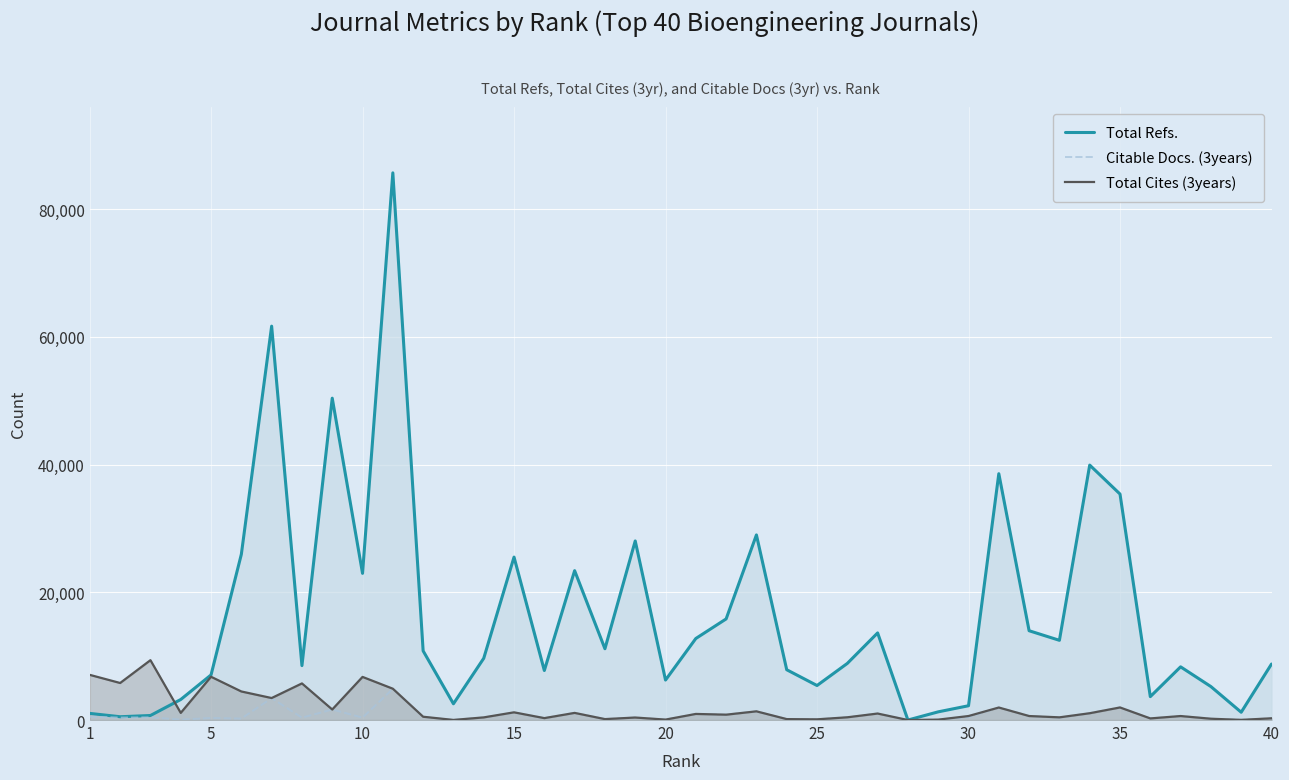

List the series in order of their peak value, lowest first.

Citable Docs. (3years), Total Cites (3years), Total Refs.